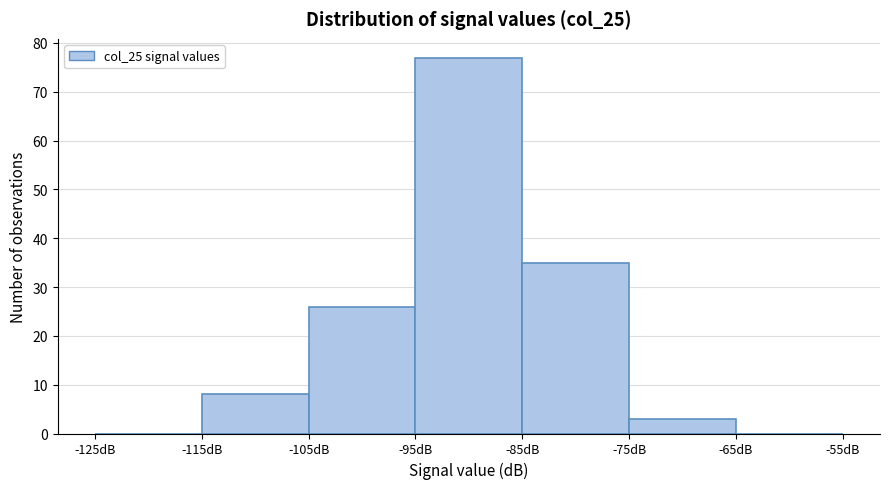

How tall is the bar that spans -105 to -95 on the x-axis? The values are not printed on the chart, so give them approximately, as read against the axis.

26